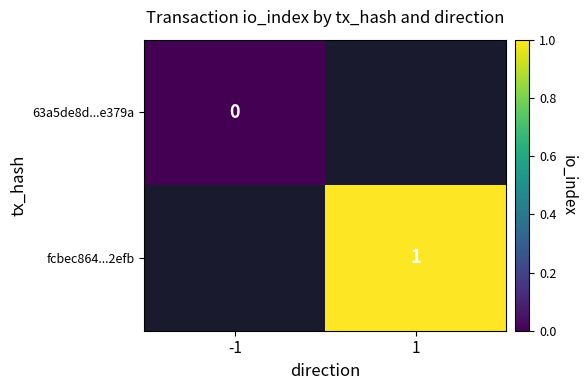

How many categories are shown in the chart?

2